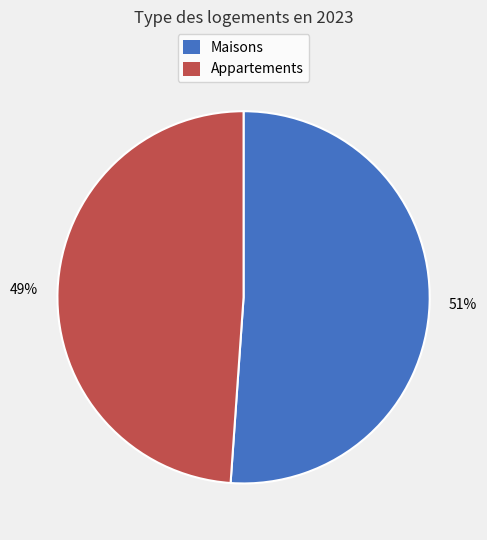

To the nearest percent, what is the average slice percentage?

50%